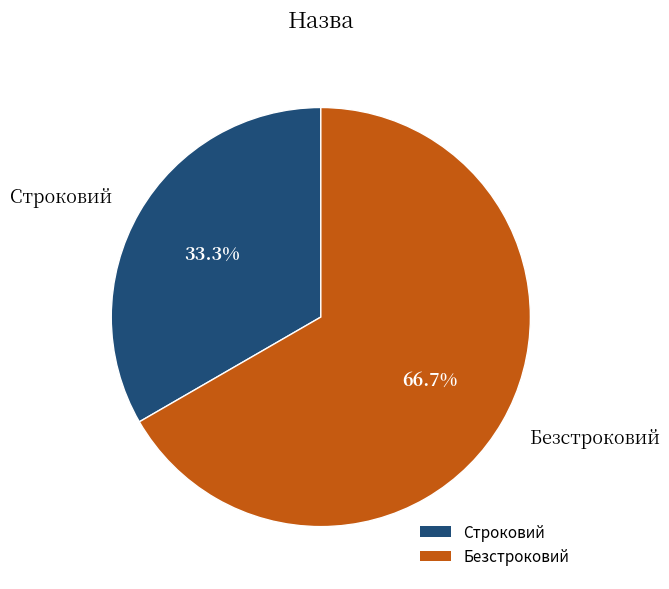

True or false: Строковий accounts for 27% of the total.

False